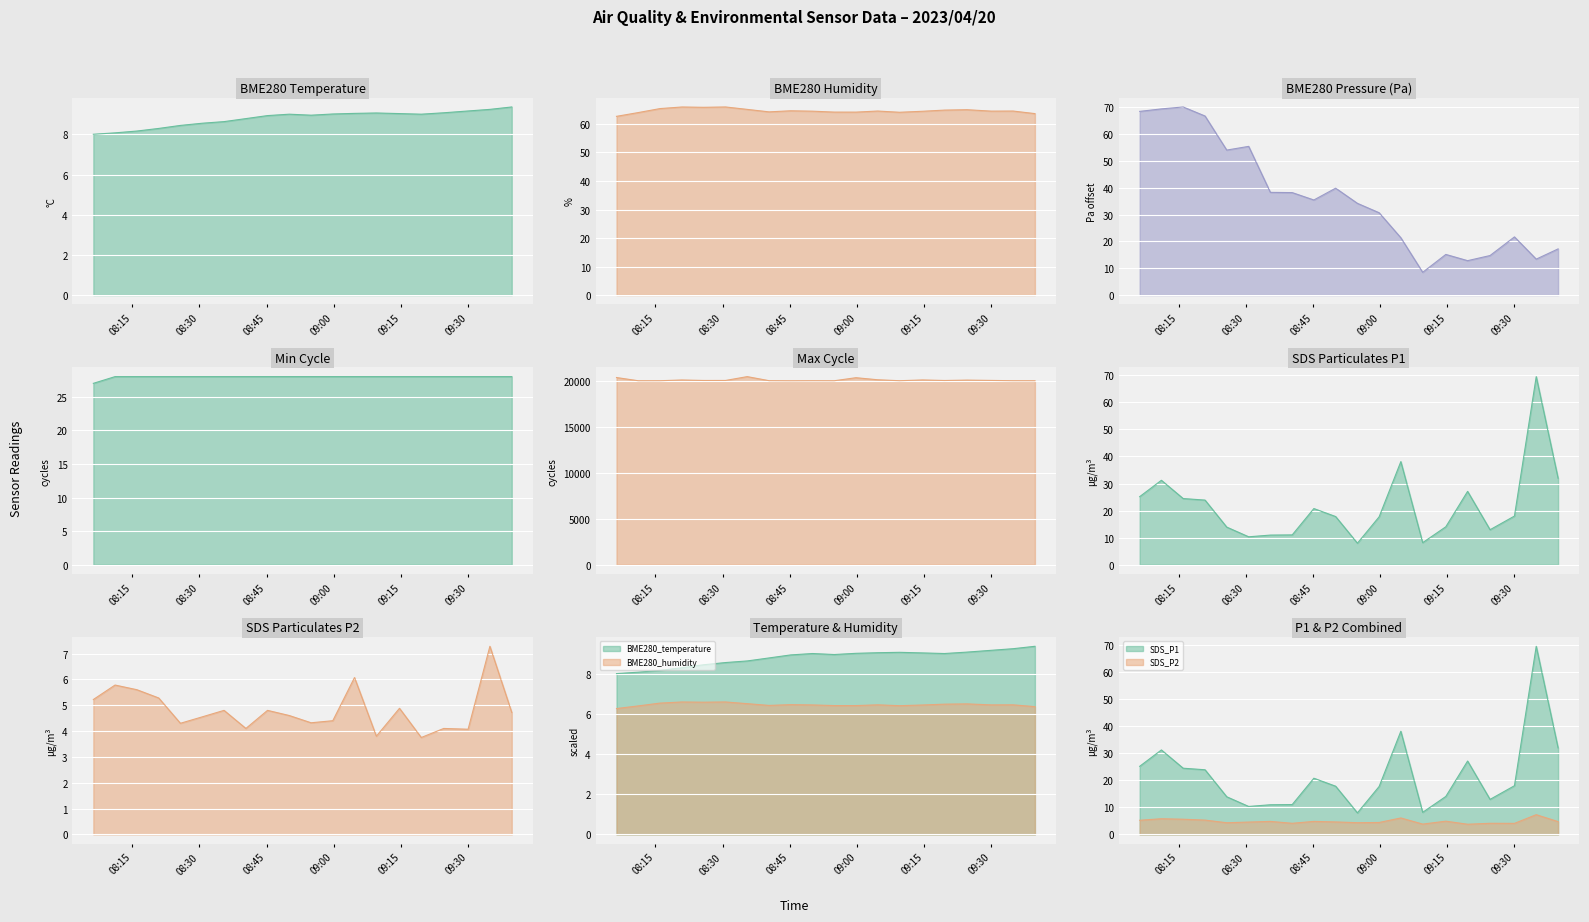

What is the total value across all series at 2023/04/20 08:25:45?

128.3